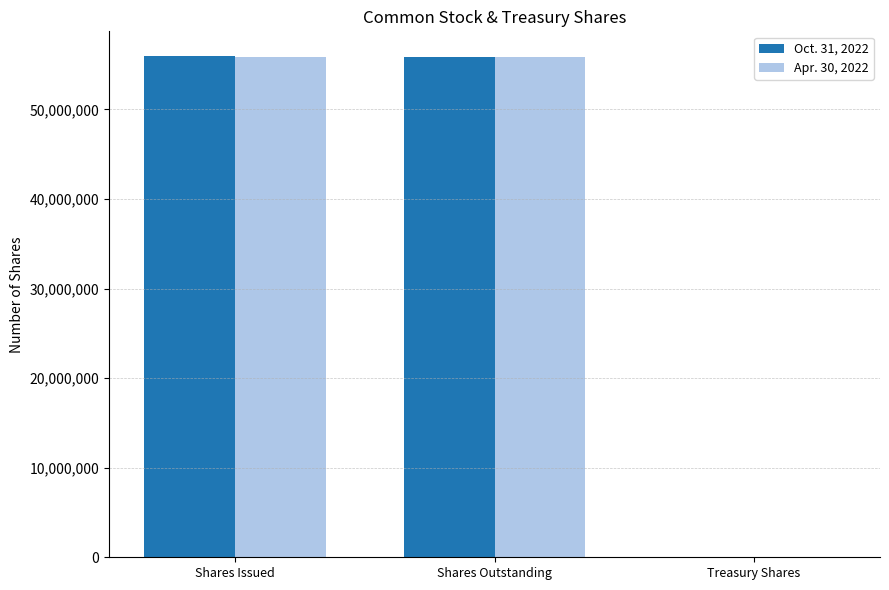

How many groups of bars are there?

3